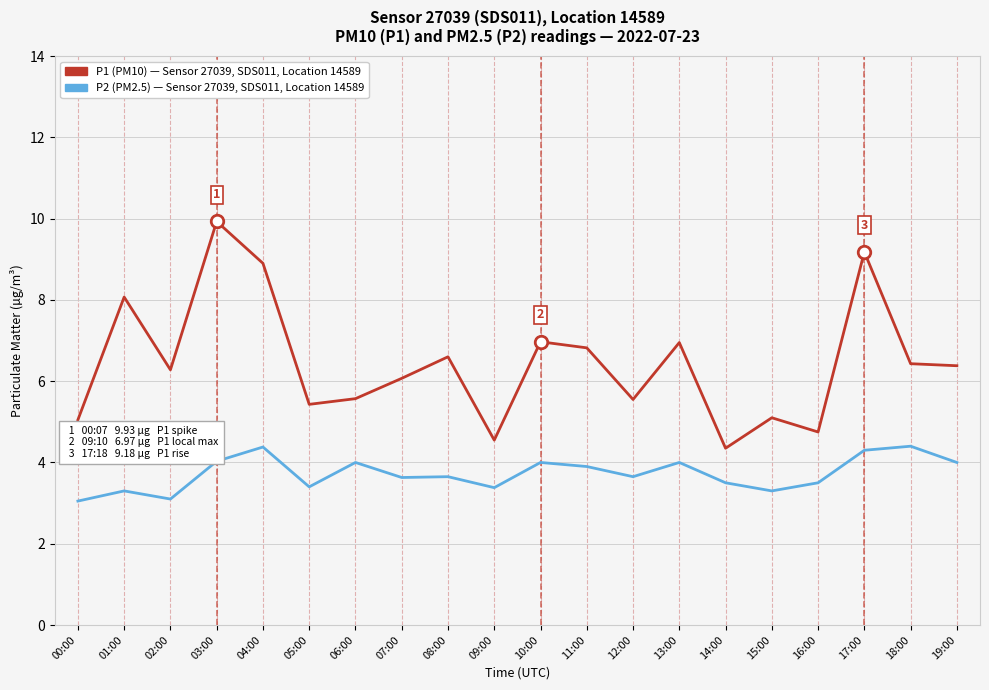

Which label corresponds to the largest value in the chart?

03:00